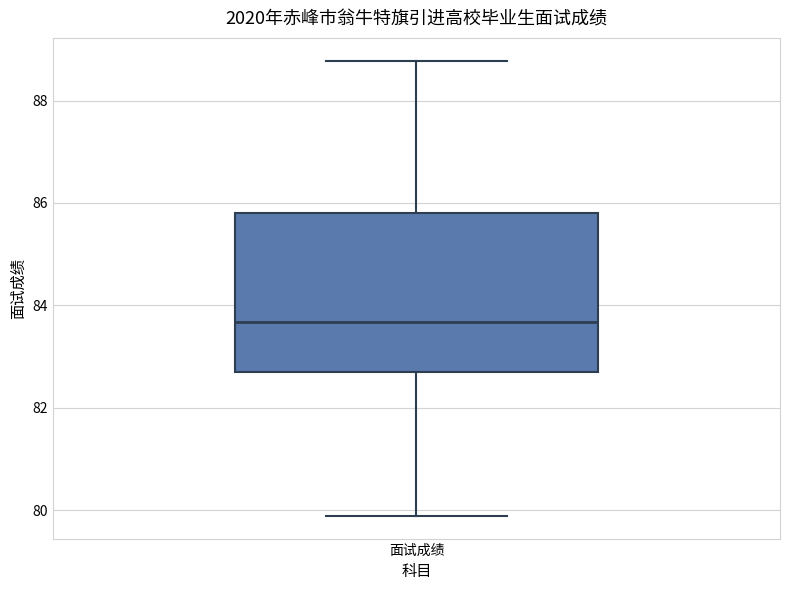

Where is the upper edge of the box for 面试成绩 on the y-axis? The values are not printed on the chart, so give them approximately, as read against the axis.

85.8